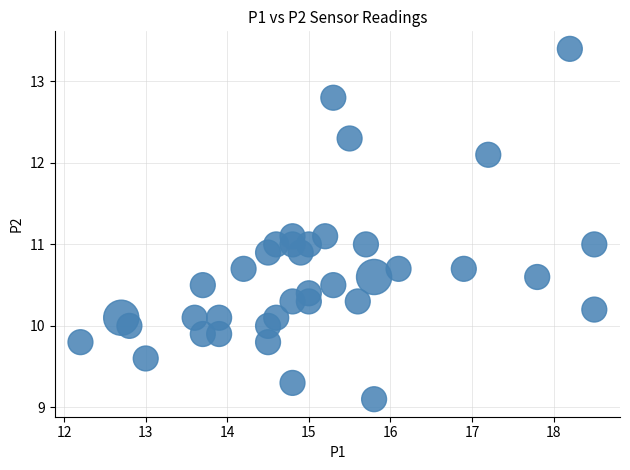

What is the range of Y values (max minus min)?

4.3